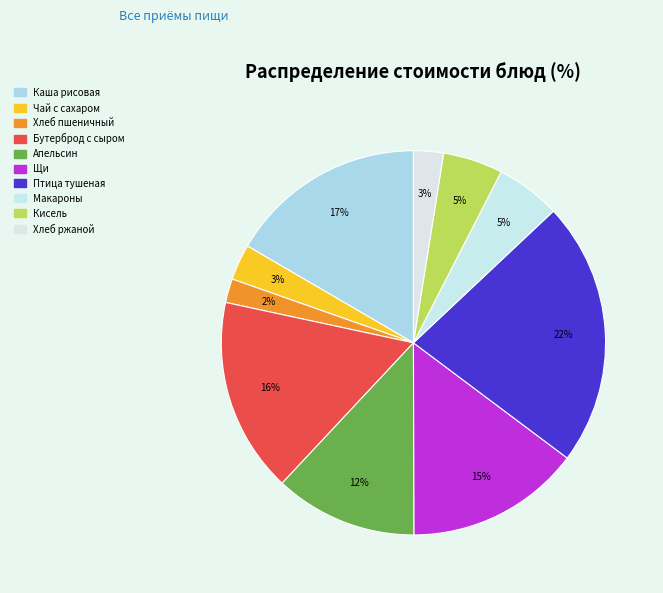

How many segments does this pie chart have?

10